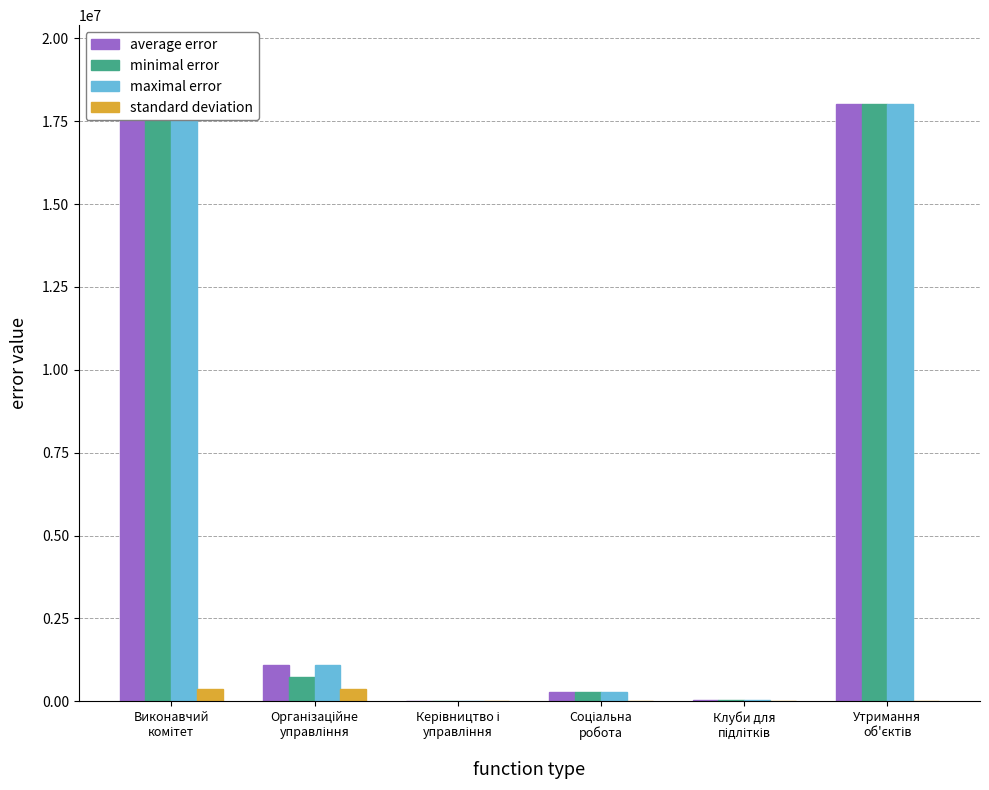

What are all the series names shown in the legend?

average error, minimal error, maximal error, standard deviation